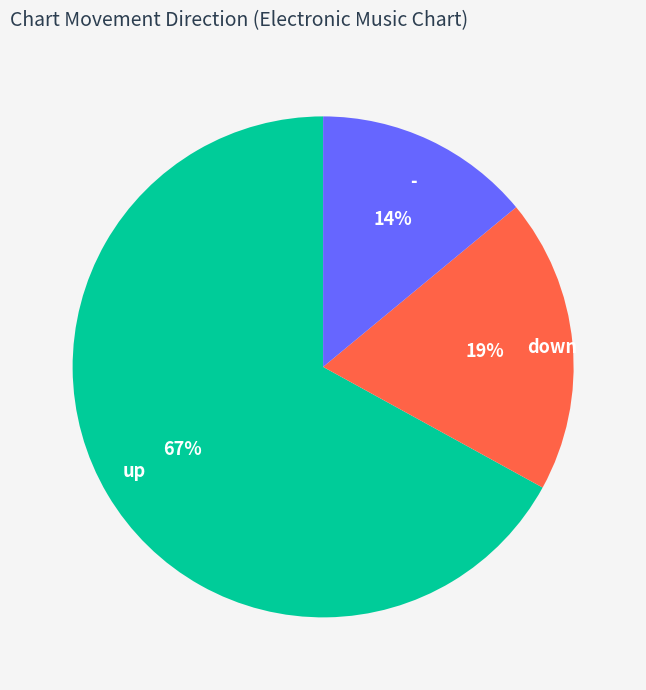

Rank the categories by value from highest to lowest.

up, down, -